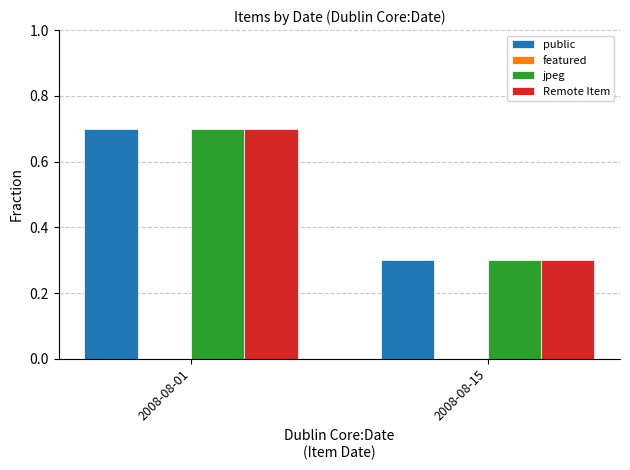

What is the minimum value for jpeg?

0.3